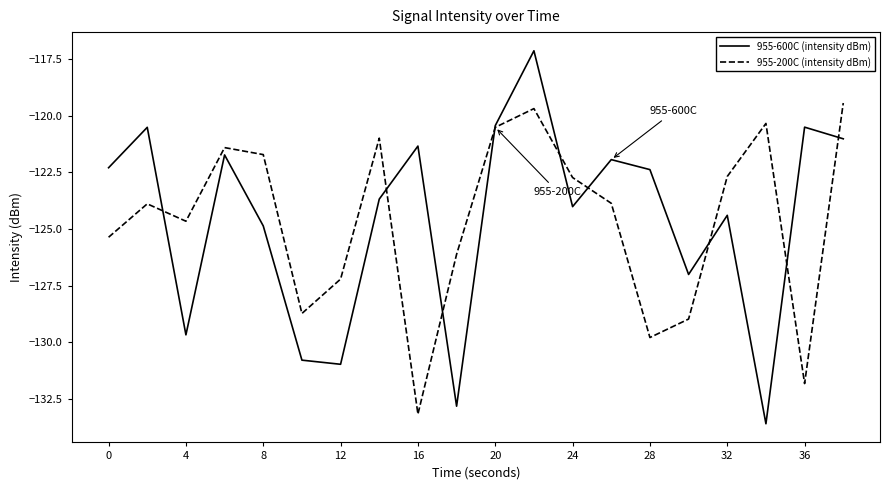

After their last crossing, which series has the higher values: 955-200C (intensity dBm) or 955-600C (intensity dBm)?

955-200C (intensity dBm)